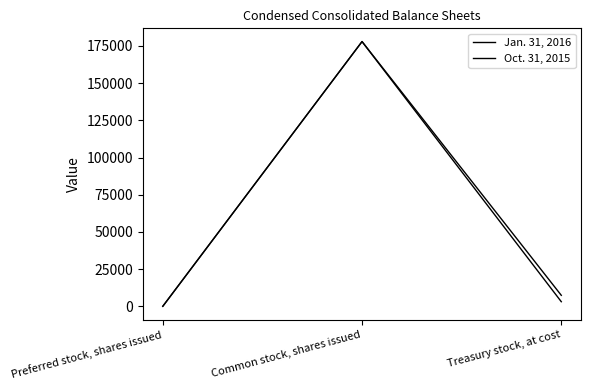

How many distinct data groups are displayed?

2